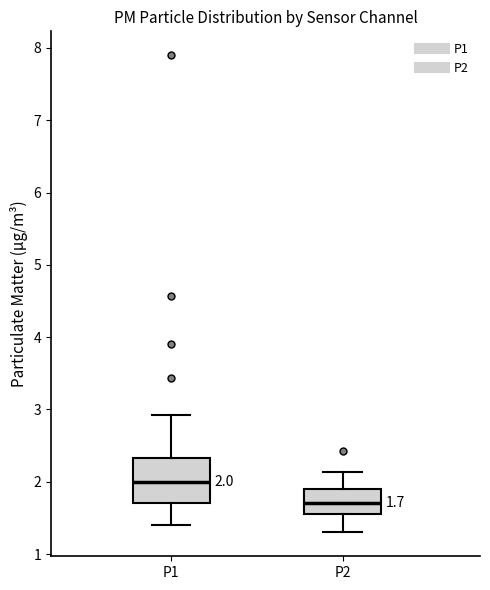

Which box's median line is the highest?

P1